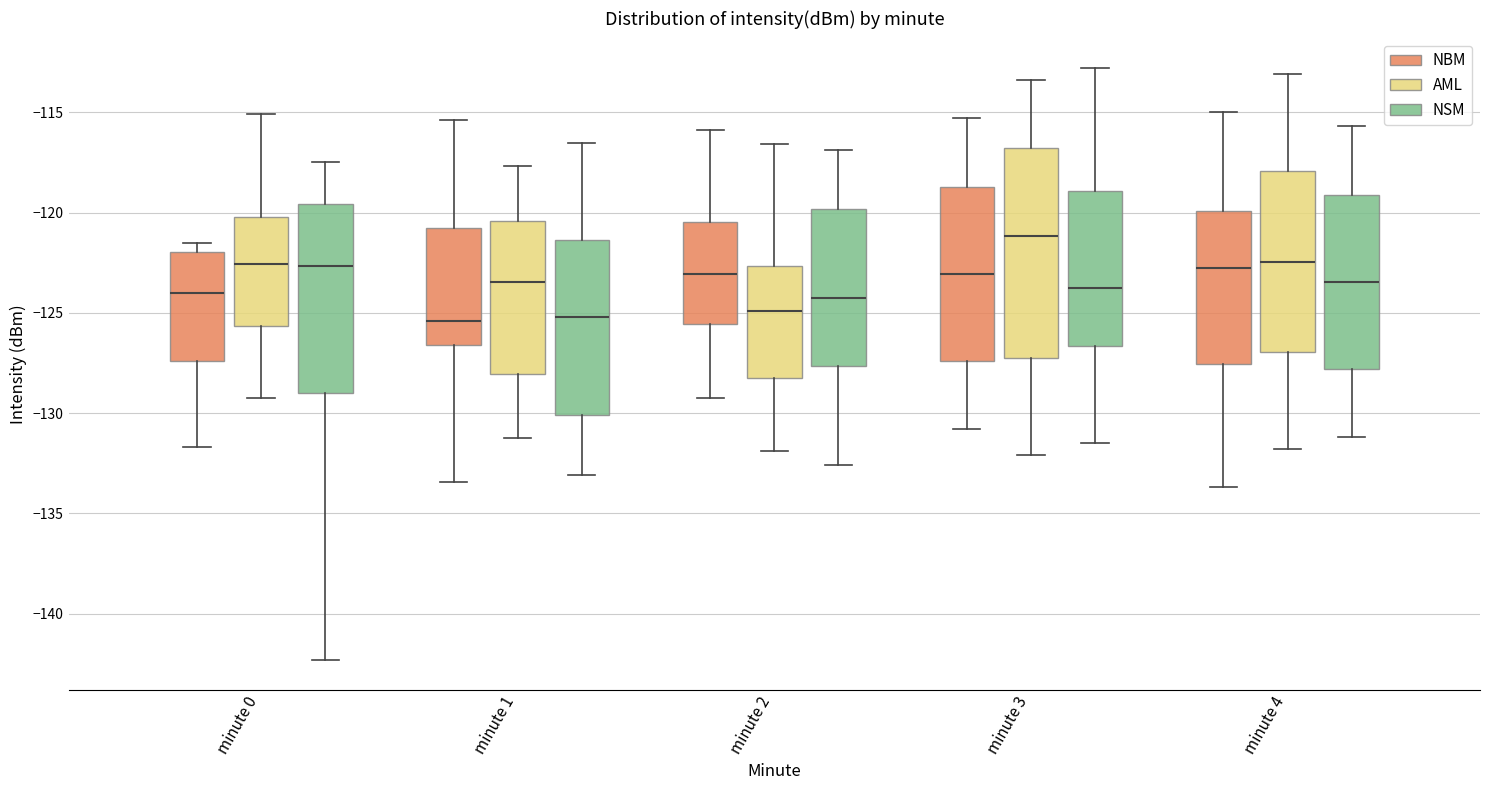

Where is the lower edge of the box for minute 4 (AML) on the y-axis? The values are not printed on the chart, so give them approximately, as read against the axis.

-127.0